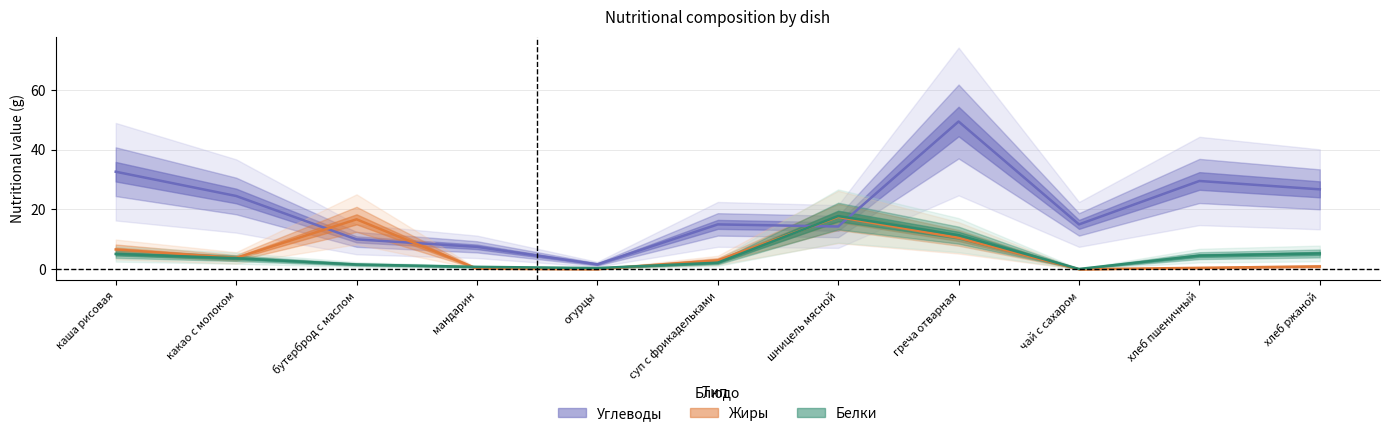

How many categories are shown in the chart?

11